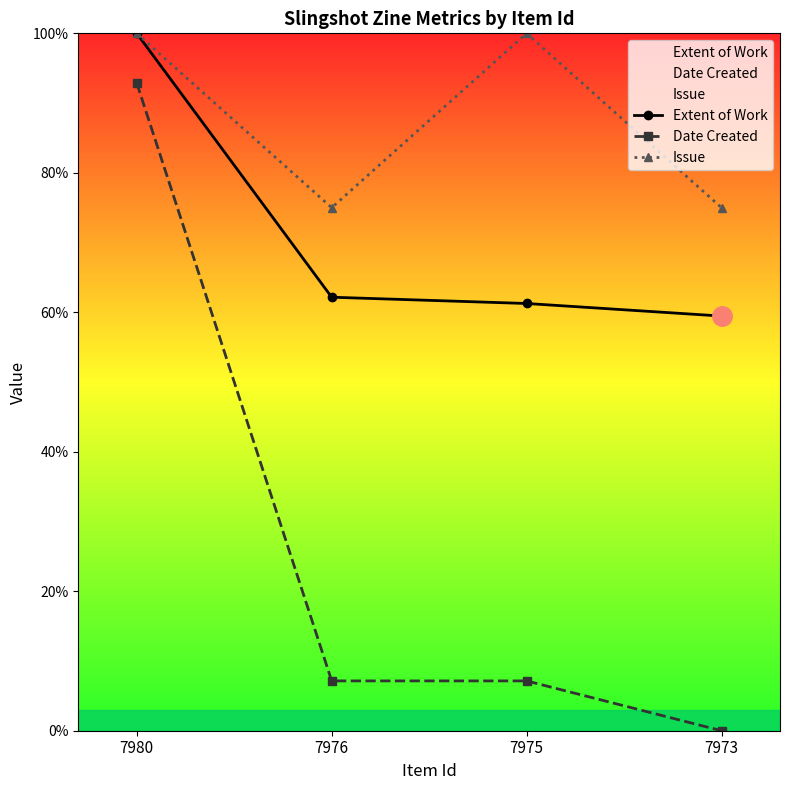

True or false: Date Created has more than 0 points higher than both neighbors.

False